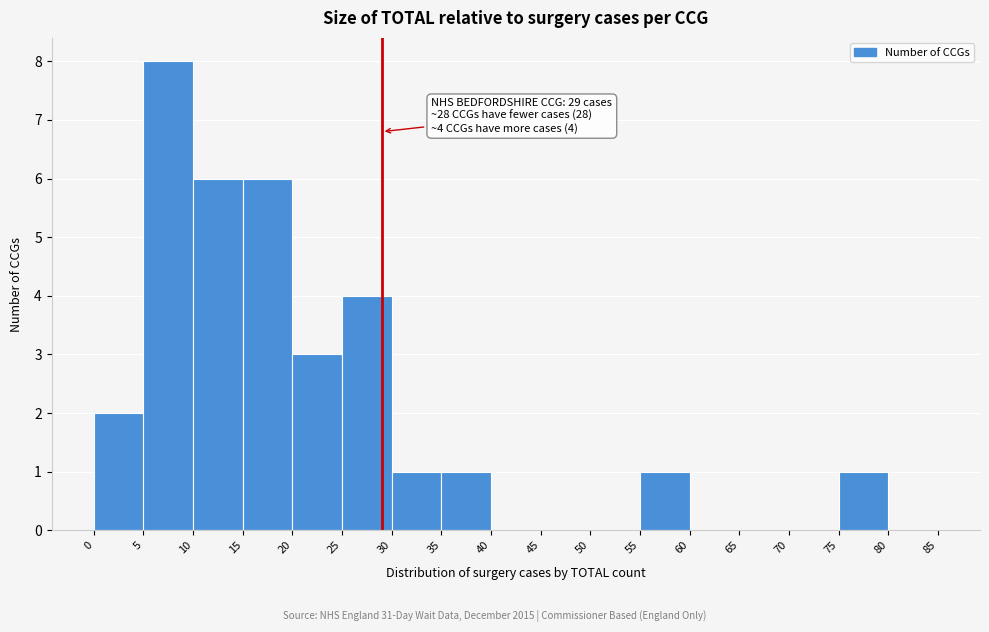

Over which range of the x-axis is the bar tallest?

5 to 10